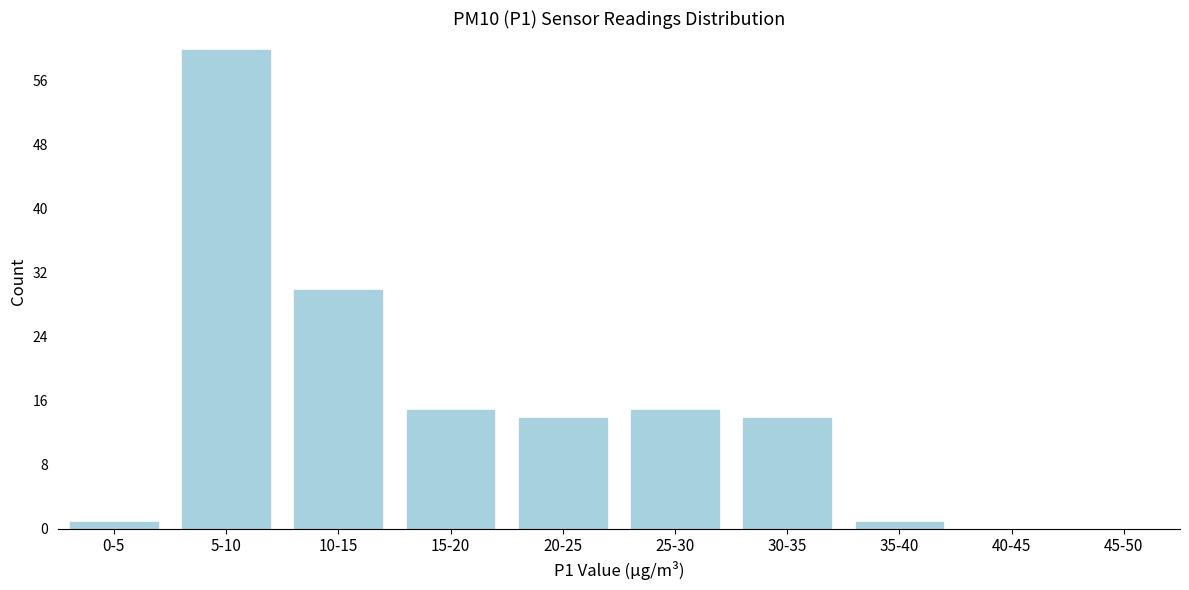

Reading right to left, what are all the values shown in this chart?

45-50=0	40-45=0	35-40=1	30-35=14	25-30=15	20-25=14	15-20=15	10-15=30	5-10=60	0-5=1